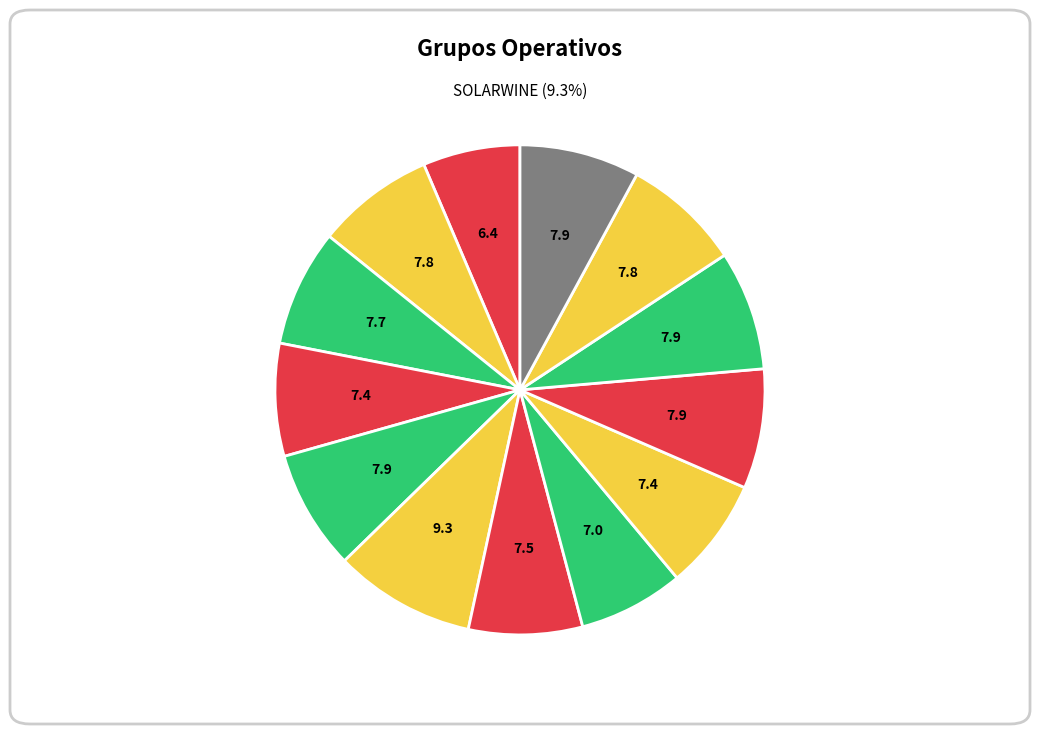

Is there any slice that represents more than half of the pie?

No